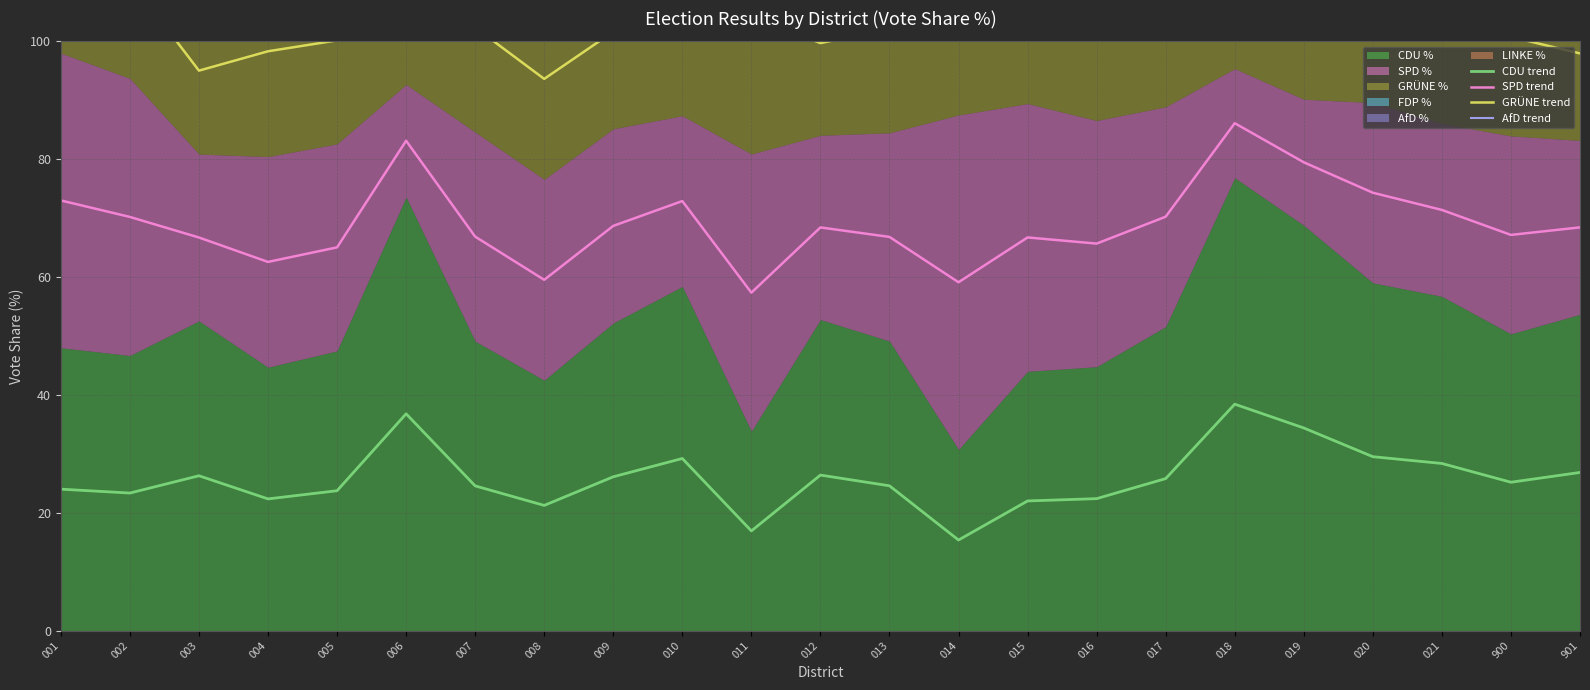

What is the sum of the CDU trend values at 017 and 900?

51.0